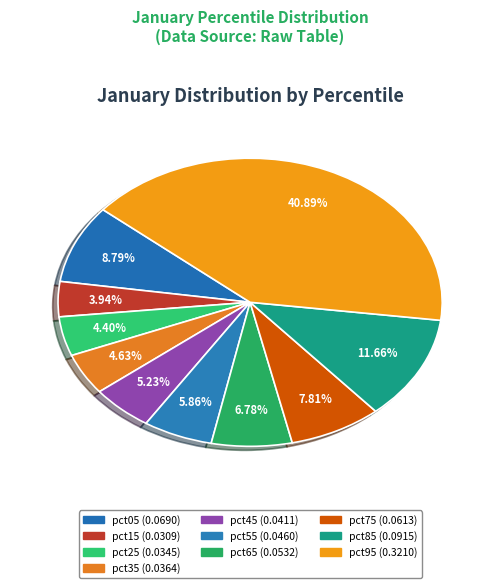

The pct65 slice represents 17% of the pie. True or false?

False